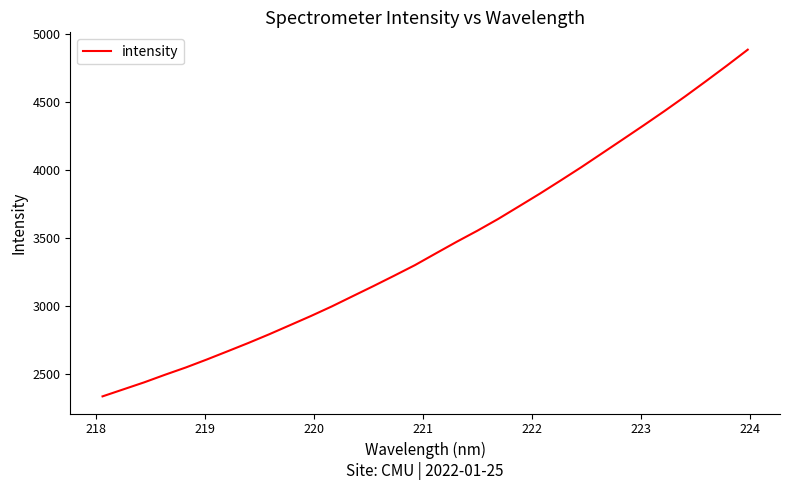

What is the smallest value displayed?

2332.3